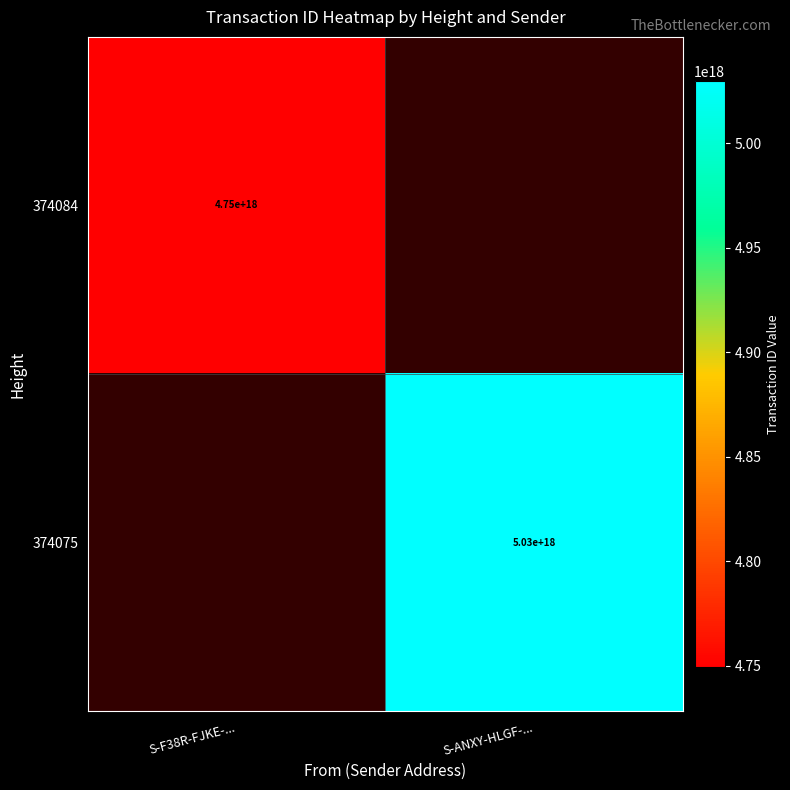

The 374075 series shows 8104346111441002496 at S-ANXY-HLGF-.... True or false?

False